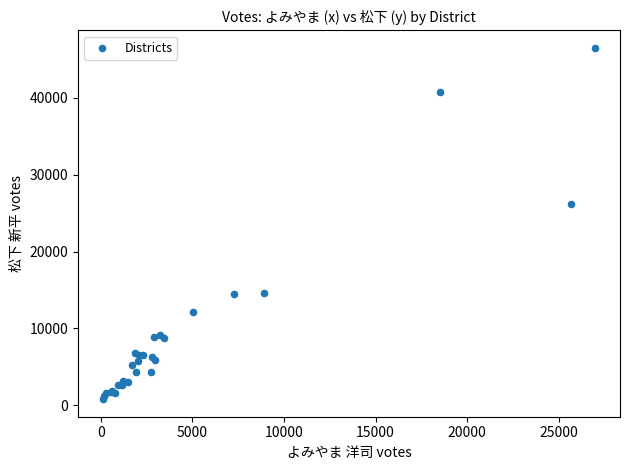

What Y value in the scatter plot is closest to 23643?

26195